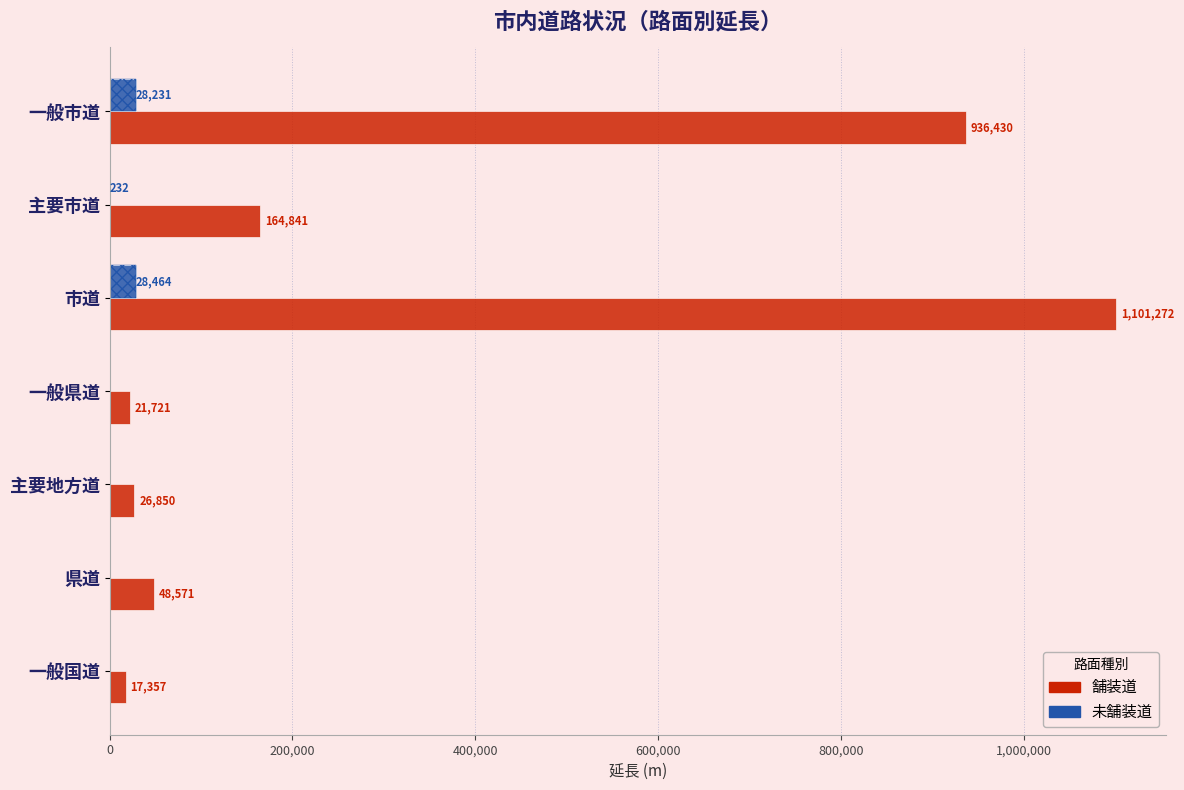

What are all the series names shown in the legend?

舗装道, 未舗装道